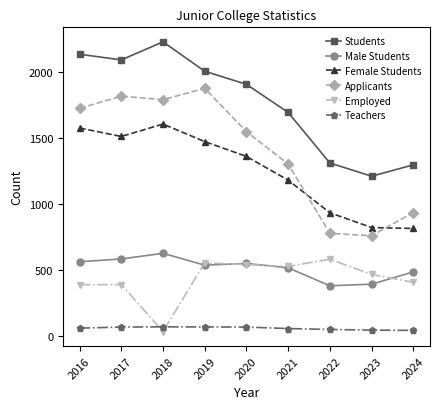

The value of Teachers at 2016 is 56. True or false?

True